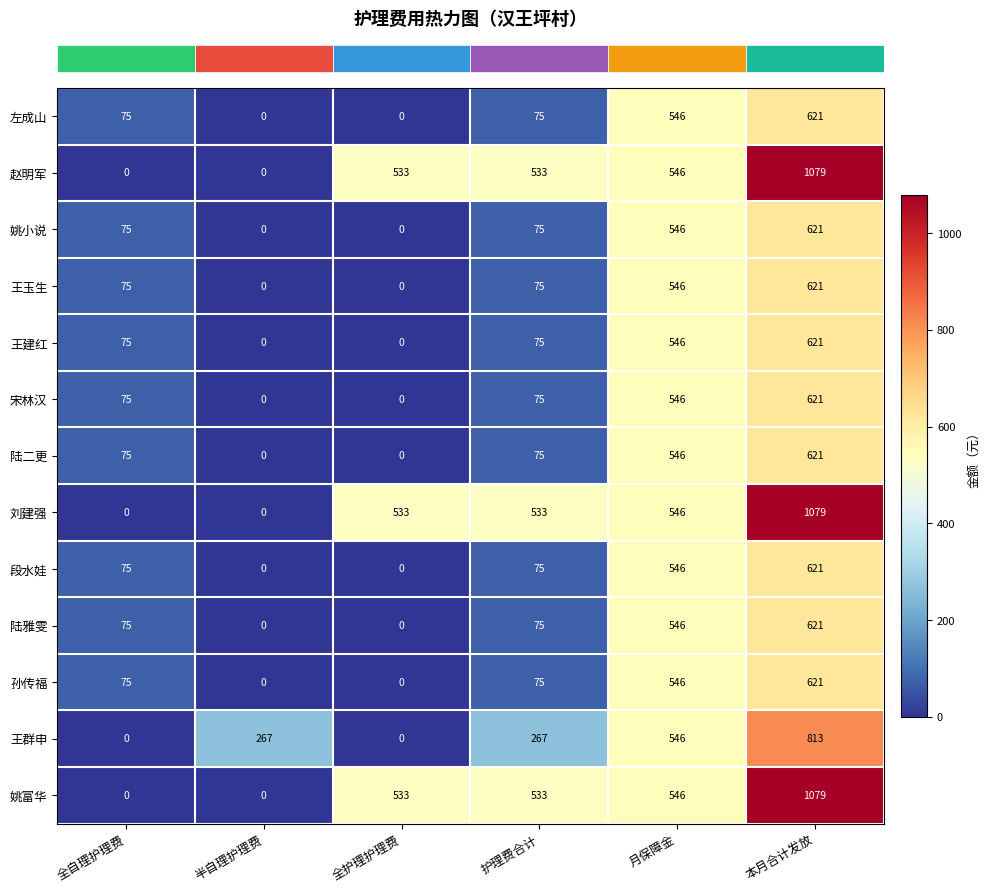

Which label corresponds to the largest value in the chart?

本月合计发放